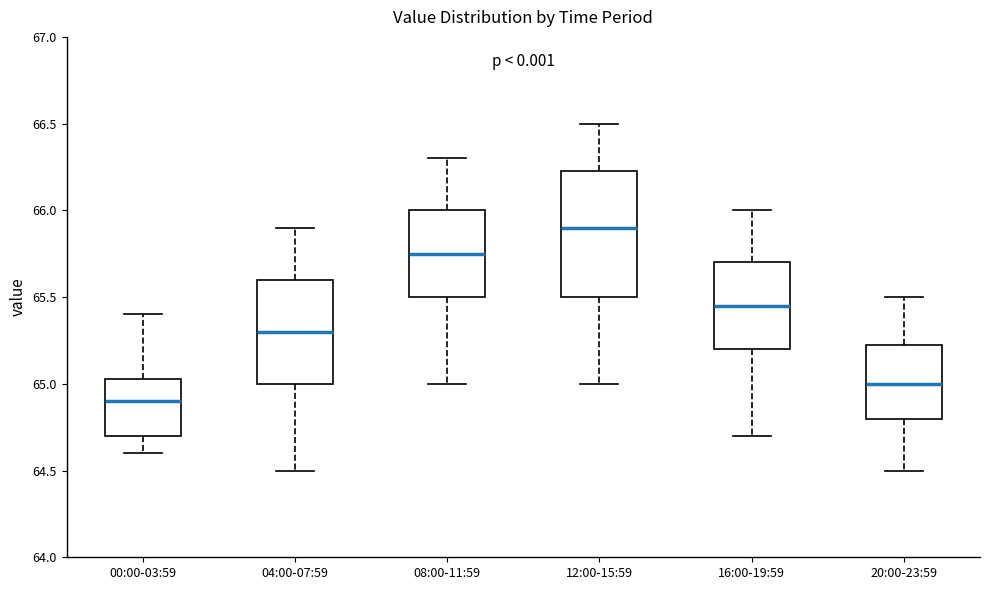

Reading left to right, read every box against the y-axis: the position of its median line, the range the box covers, and the ends of its whiskers. The values are not printed on the chart, so give them approximately, as read against the axis.

00:00-03:59: median 64.90, box 64.70 to 65.05, whiskers 64.60 to 65.40
04:00-07:59: median 65.30, box 65.00 to 65.60, whiskers 64.50 to 65.90
08:00-11:59: median 65.75, box 65.50 to 66.00, whiskers 65.00 to 66.30
12:00-15:59: median 65.90, box 65.50 to 66.25, whiskers 65.00 to 66.50
16:00-19:59: median 65.45, box 65.20 to 65.70, whiskers 64.70 to 66.00
20:00-23:59: median 65.00, box 64.80 to 65.25, whiskers 64.50 to 65.50